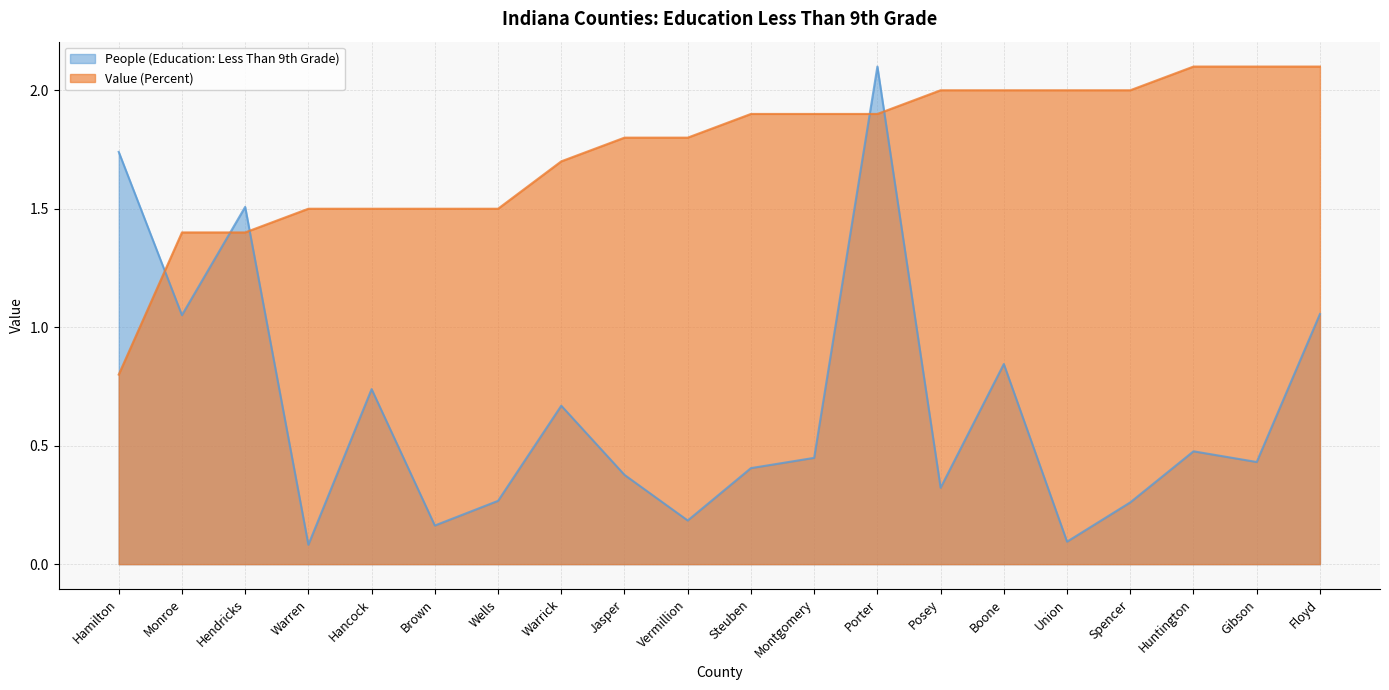

True or false: Value (Percent) and People (Education: Less Than 9th Grade) cross at least once.

True